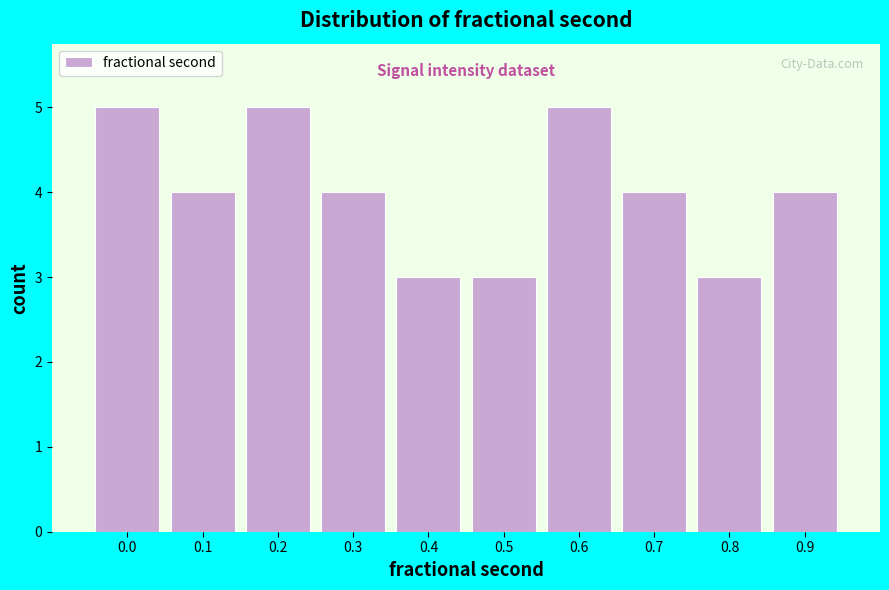

Reading left to right, what are all the values shown in this chart?

5	4	5	4	3	3	5	4	3	4